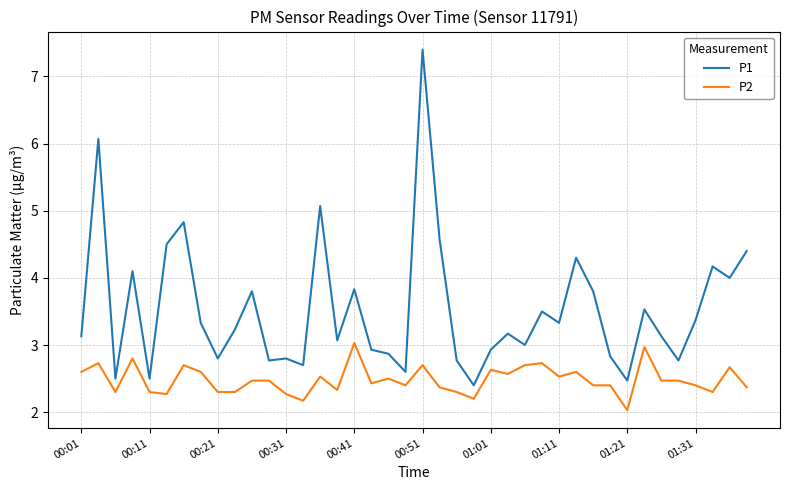

How many lines are shown in the chart?

2